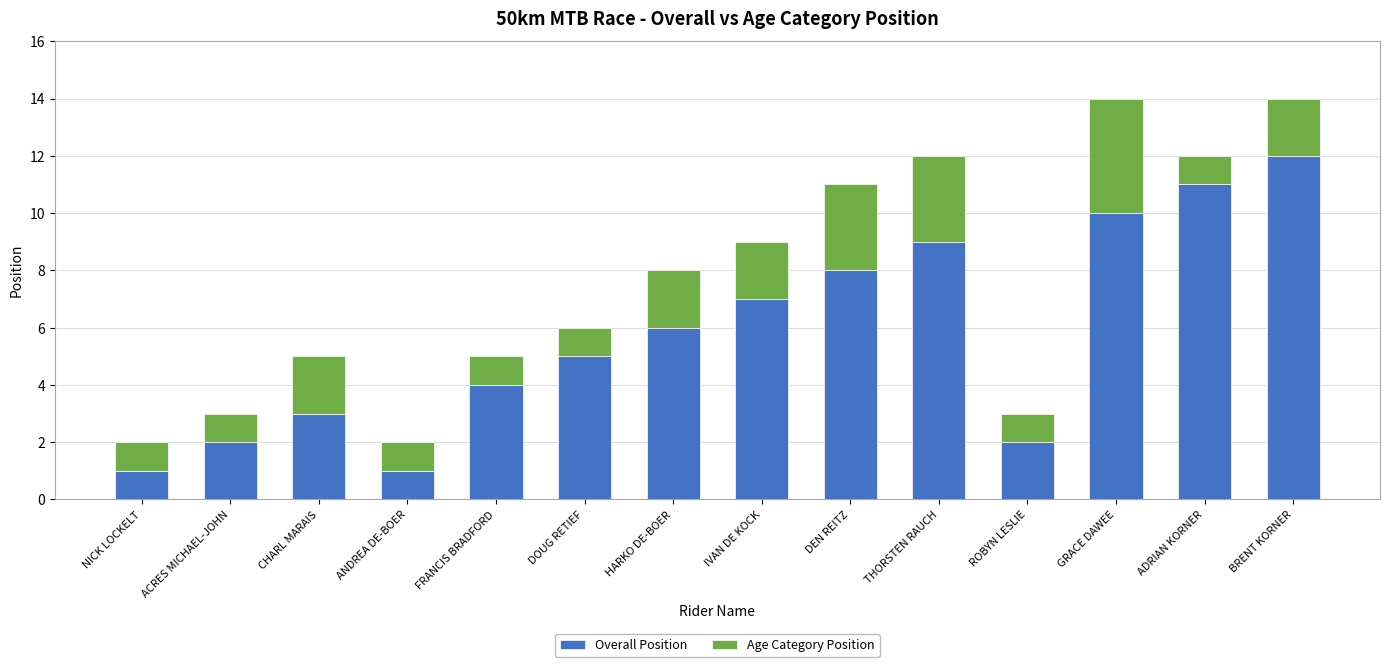

What is the total value across all series at IVAN DE KOCK?

9